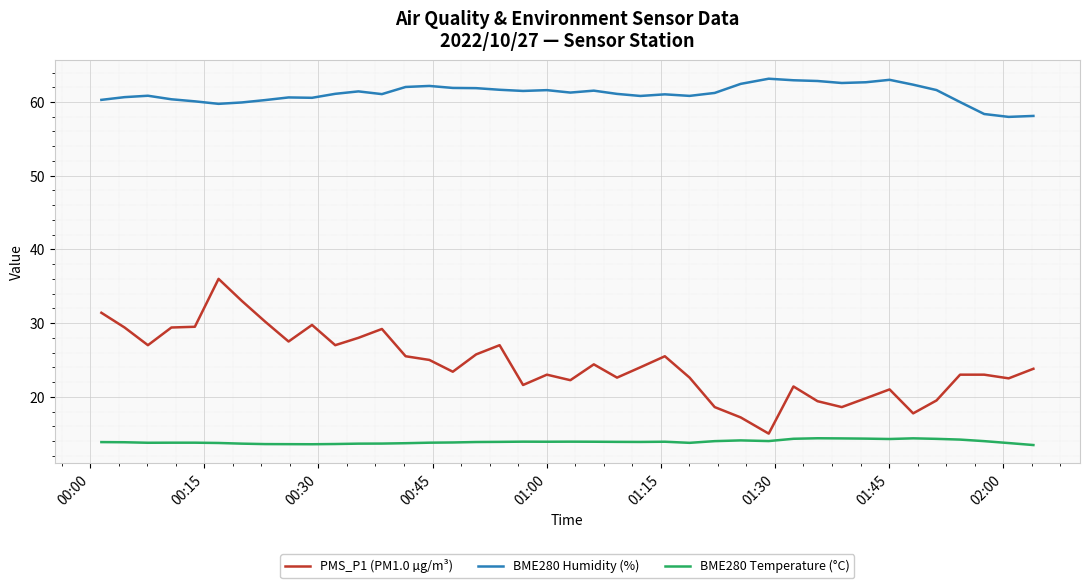

True or false: BME280 Temperature (°C) and BME280 Humidity (%) intersect in this chart.

False